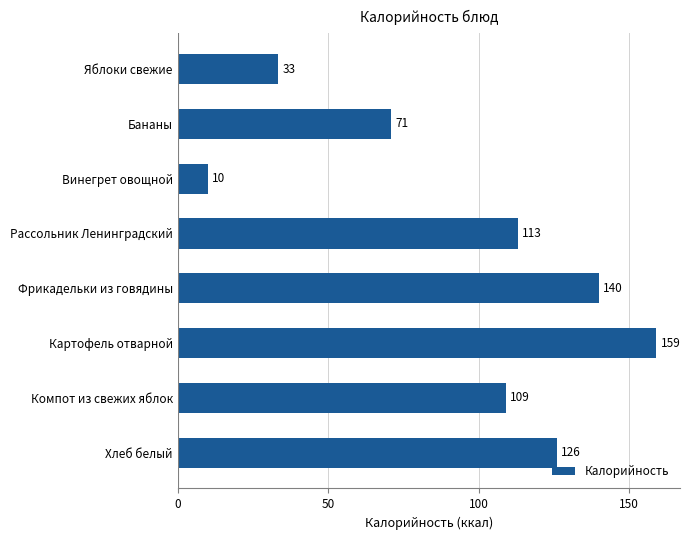

At which category does the chart reach its peak across all series?

Картофель отварной